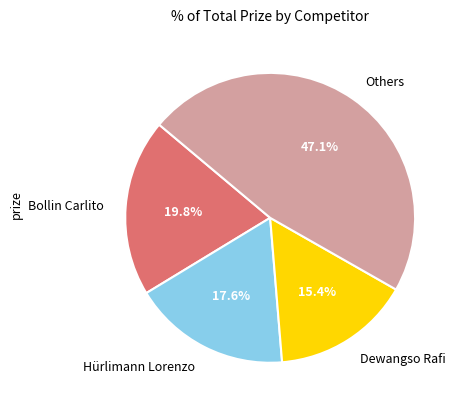

To the nearest percent, what is the difference between the largest and smallest slice percentages?

32%